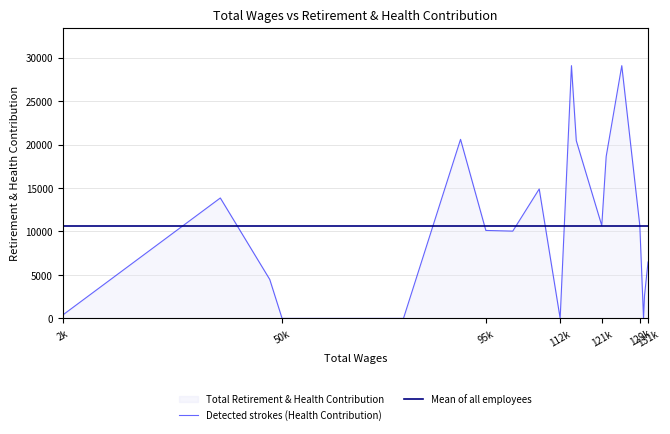

How many times do Detected strokes (Health Contribution) and Mean of all employees cross each other?

8